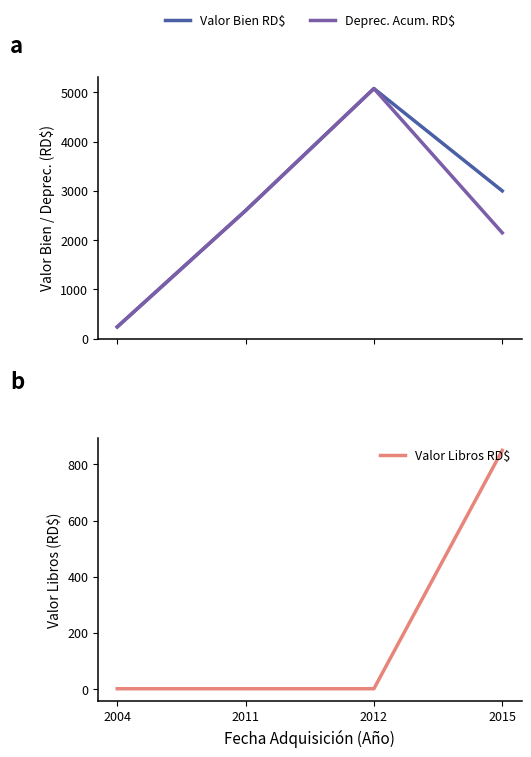

What is the sum of all Valor Bien RD$ values?

10916.9